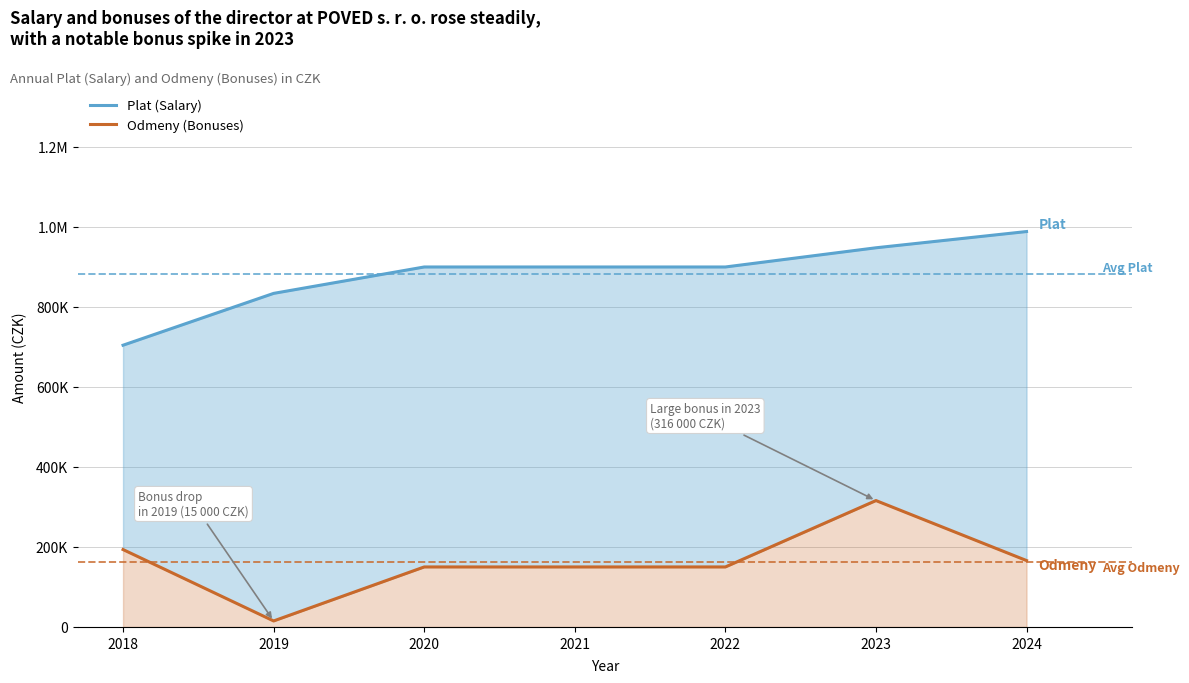

List the series in order of their overall mean, highest first.

Plat (Salary), Odmeny (Bonuses)